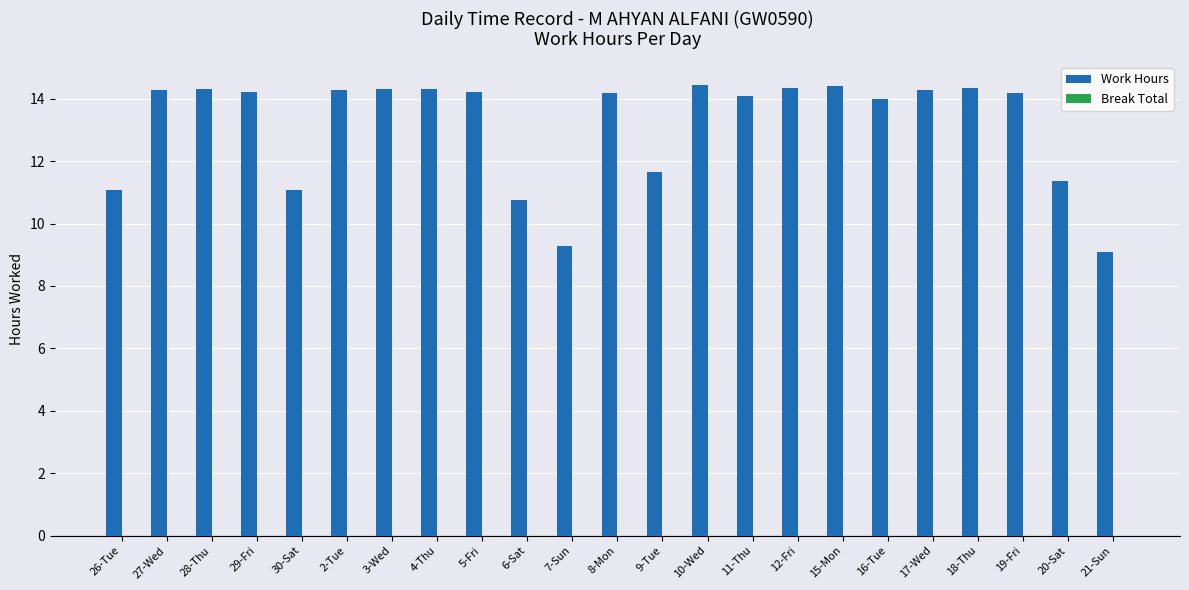

What is the value of the 21st bar from the left?

14.2